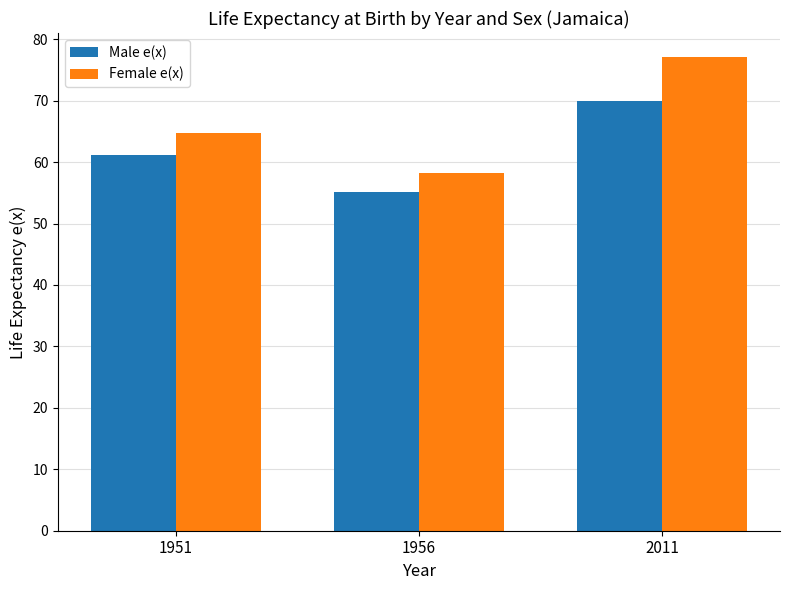

Rank the categories by Female e(x) value from highest to lowest.

2011, 1951, 1956